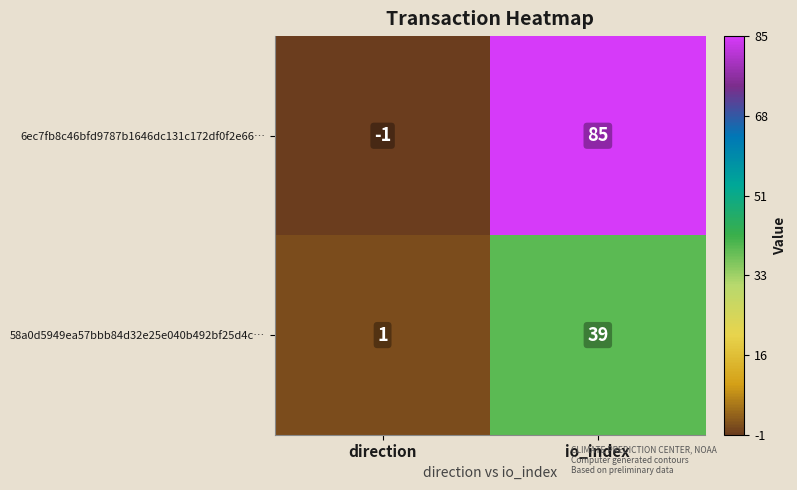

At direction, list the series in order from smallest to largest.

6ec7fb8c46bfd9787b1646dc131c172df0f2e66…, 58a0d5949ea57bbb84d32e25e040b492bf25d4c…